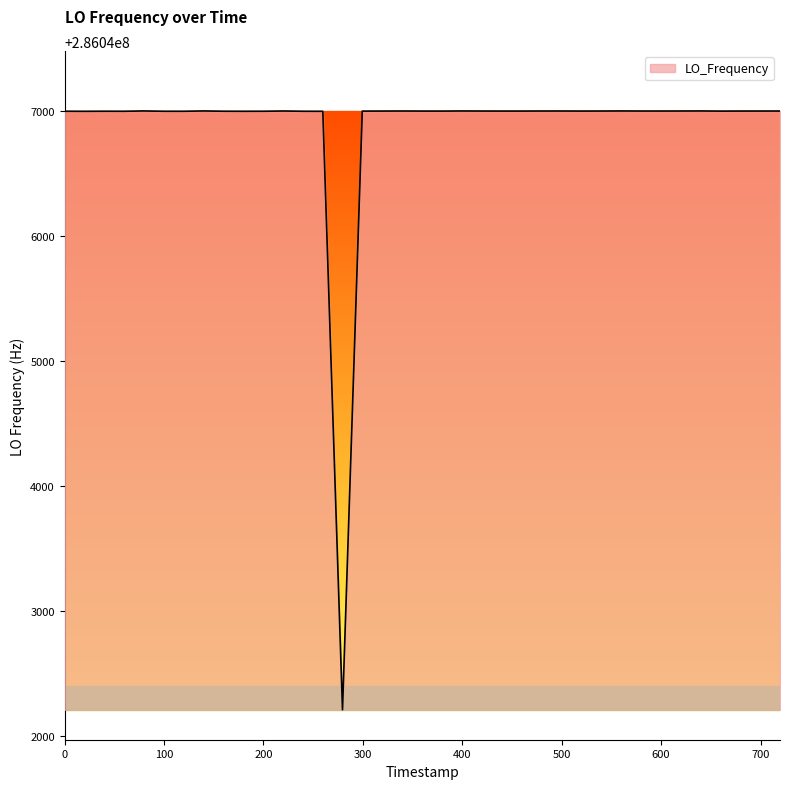

What is the smallest value displayed?

286042211.2